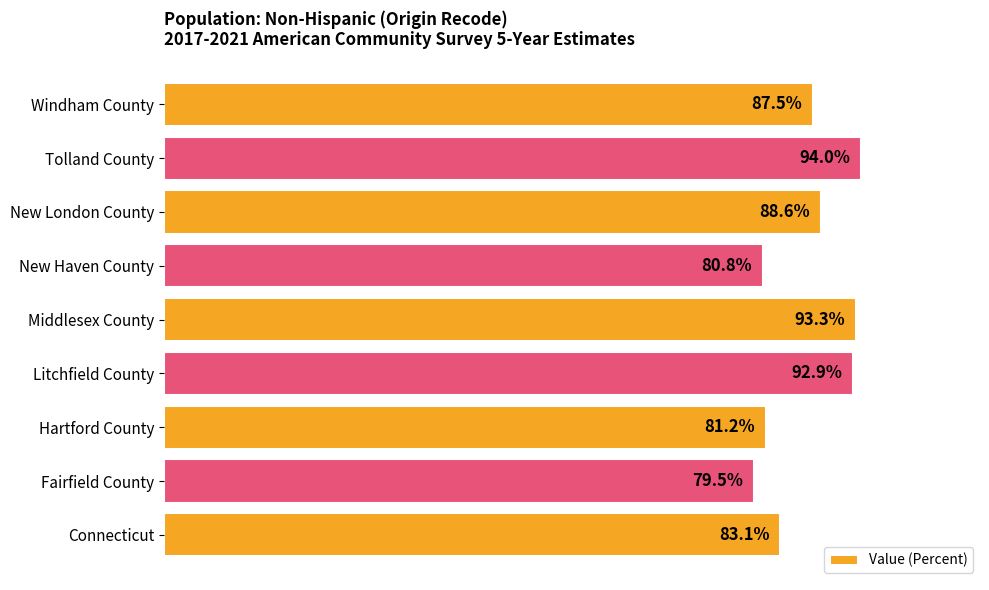

Which label corresponds to the largest value in the chart?

Tolland County